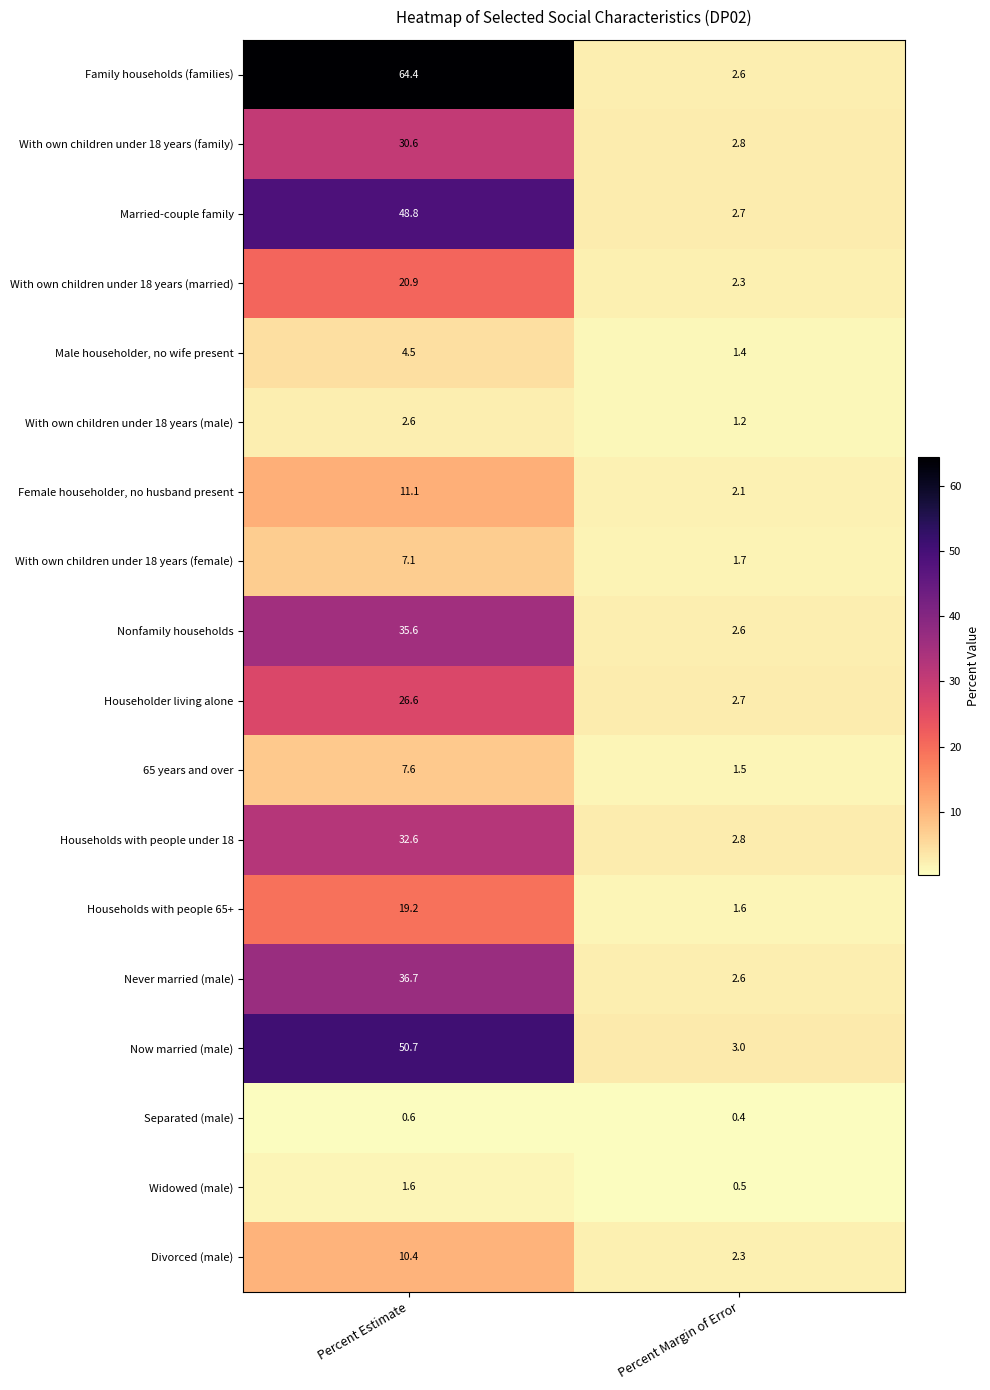

At which label does Households with people under 18 reach its peak?

Percent Estimate